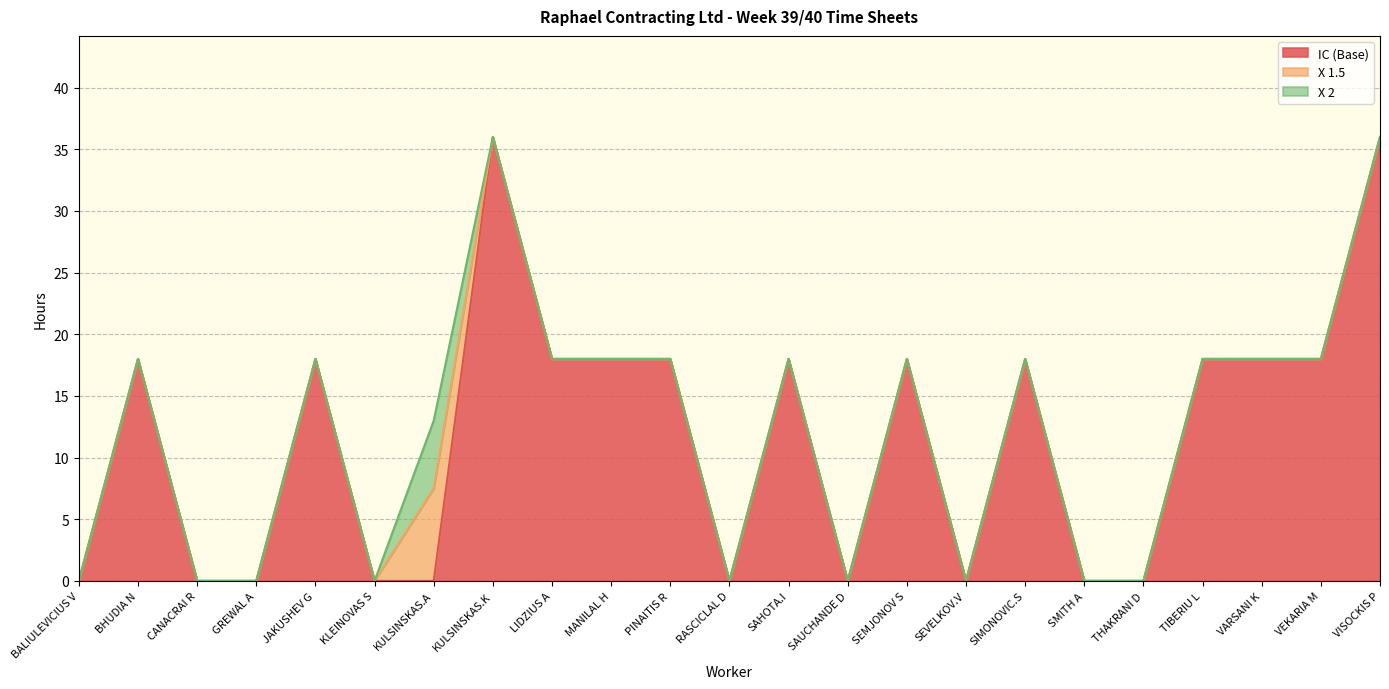

At which label is X 1.5 closest to 3?

BALIULEVICIUS V